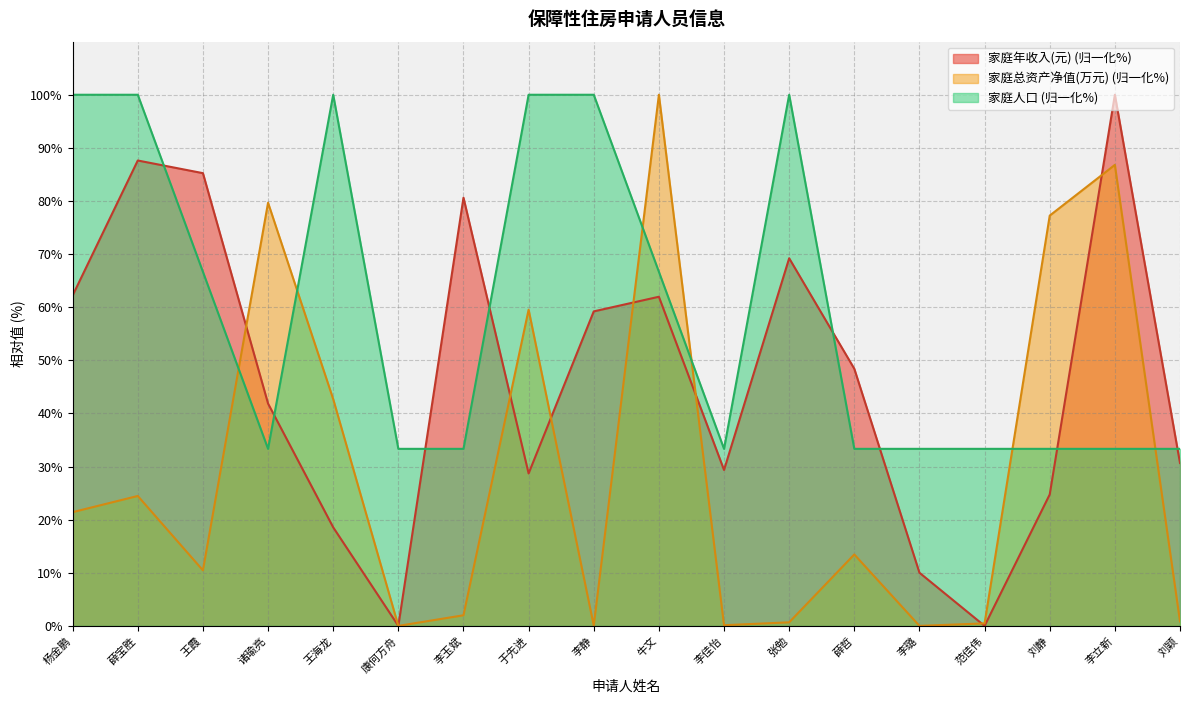

What is the total value across all series at 诸瑜亮?

154.9